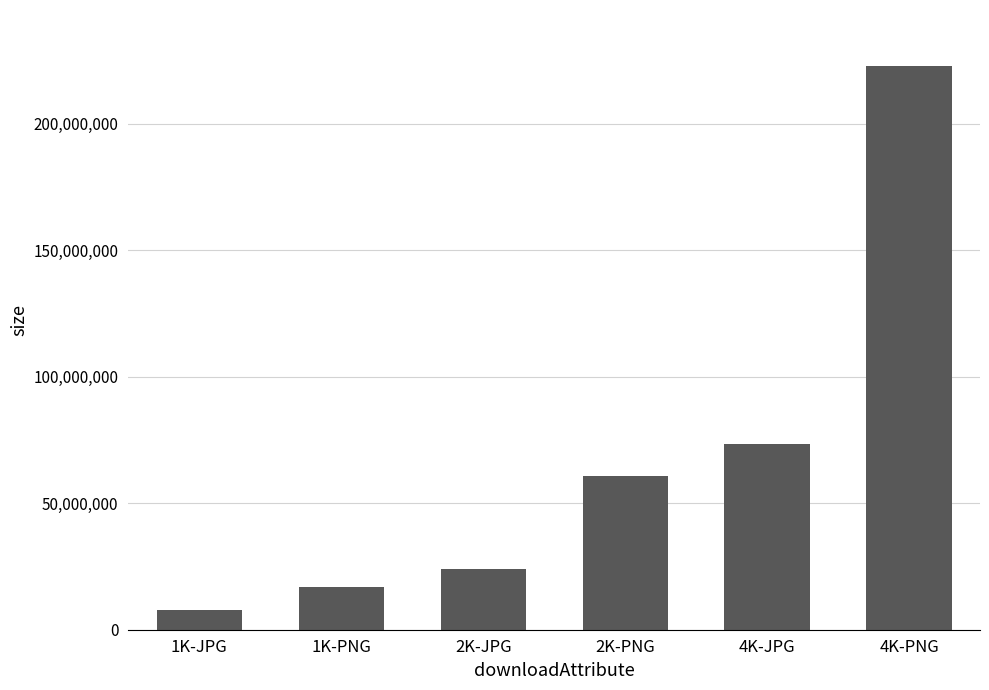

Between 4K-PNG and 1K-PNG, which is larger?

4K-PNG